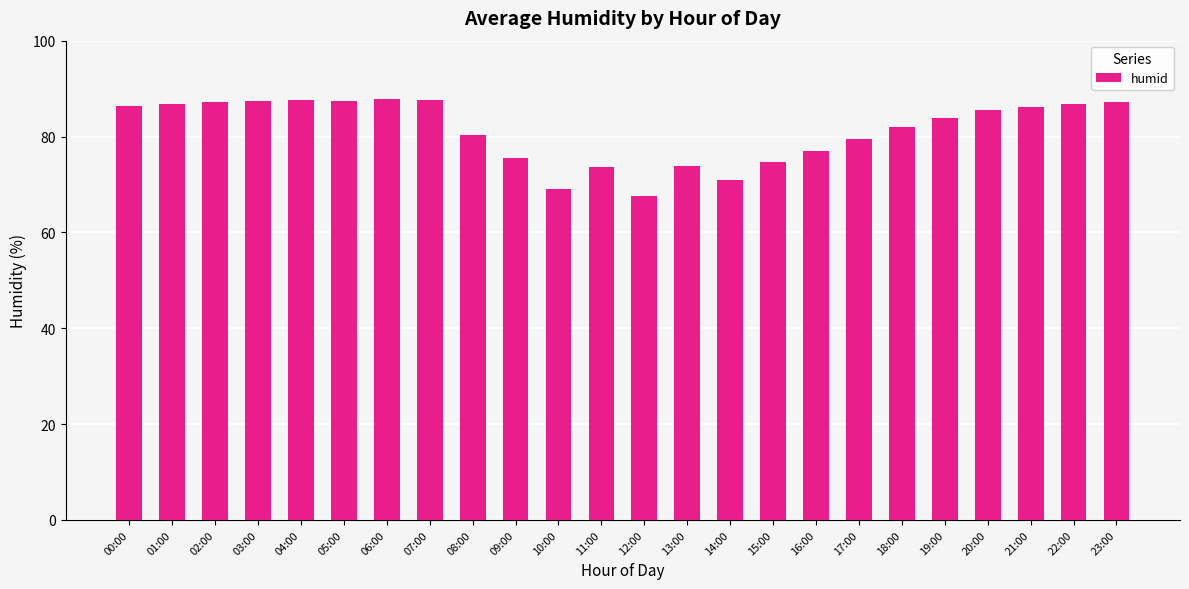

What is the maximum value shown in the chart?

87.8